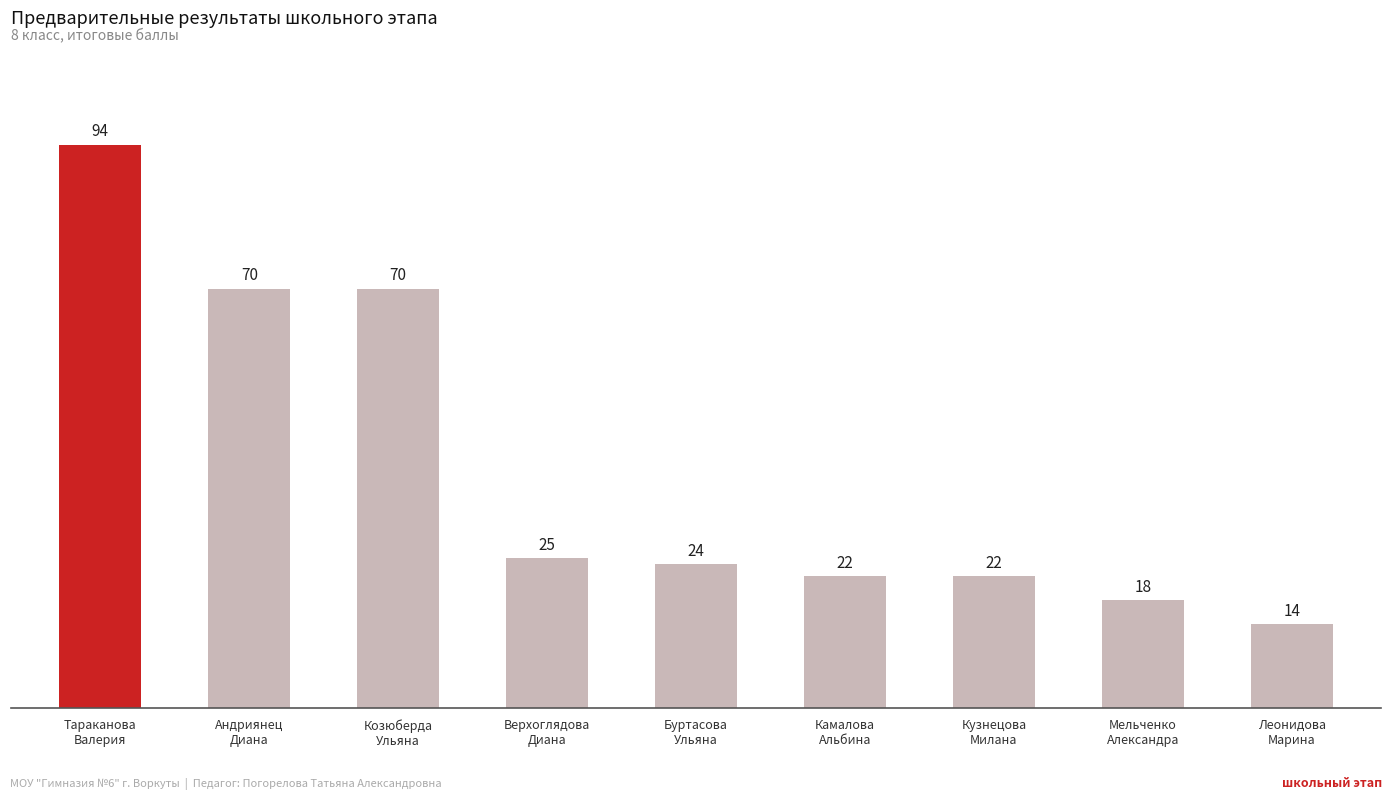

Where does the data first go above 24?

Тараканова
Валерия